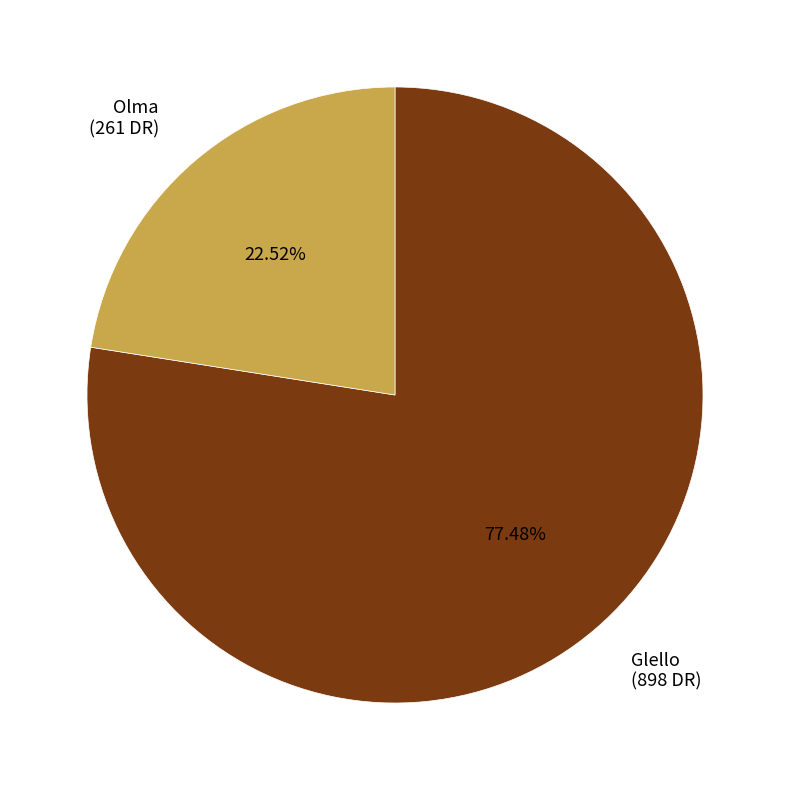

What percentage is the Olma slice, to the nearest percent?

23%